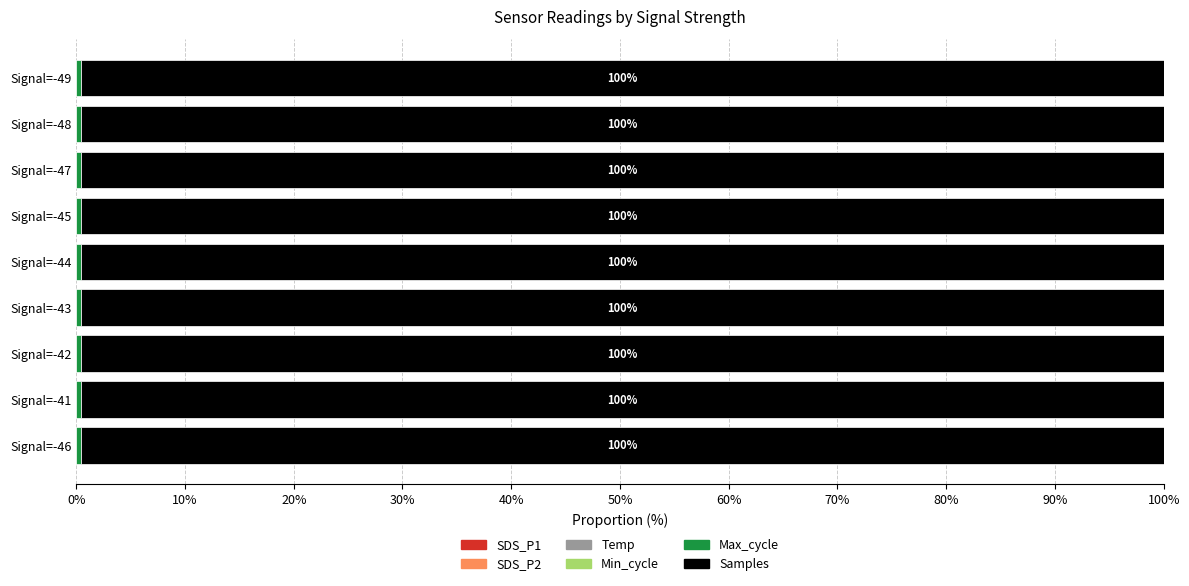

What is the average value of the Samples series?

99.6